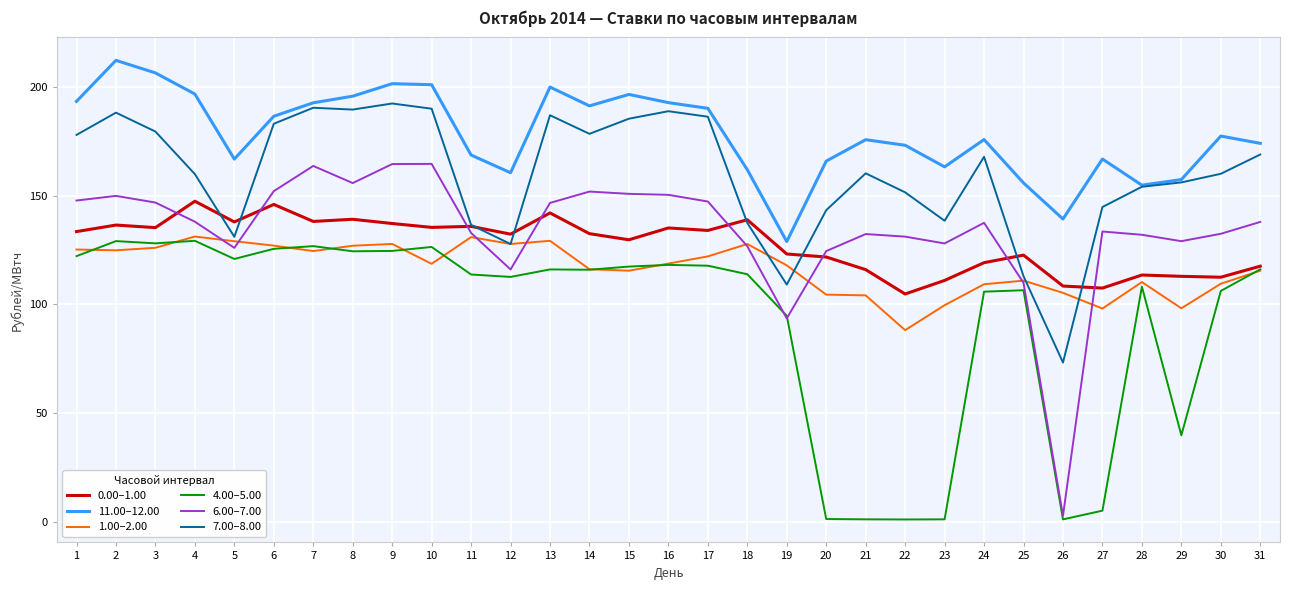

What is the lowest value of the 7.00–8.00 series?

73.3